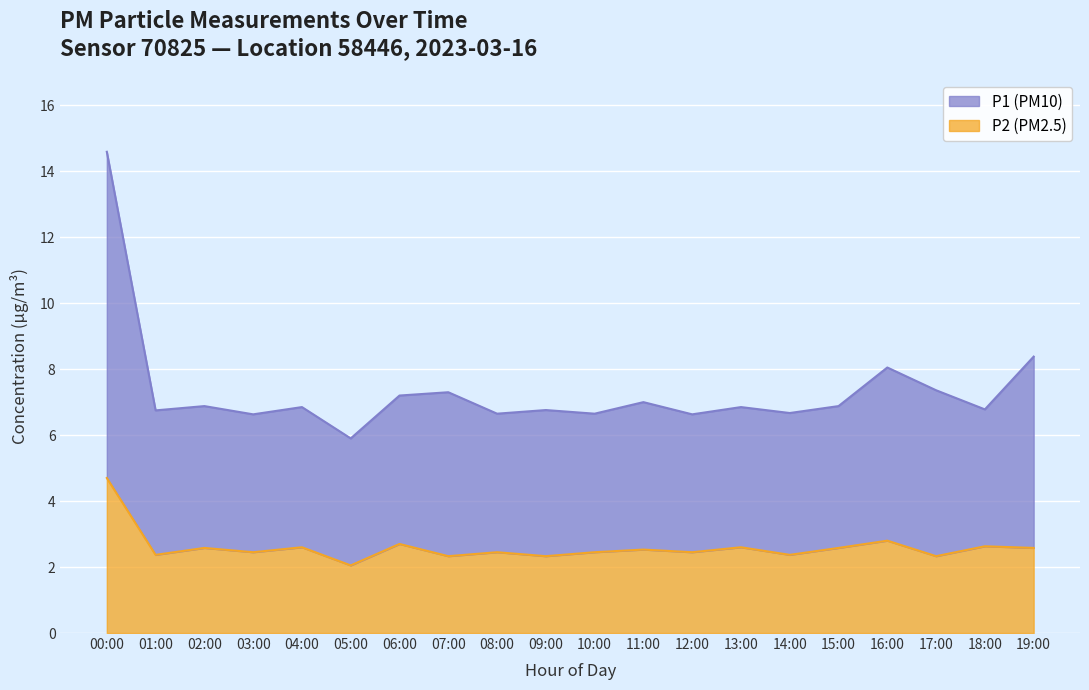

How many series are shown in this chart?

2